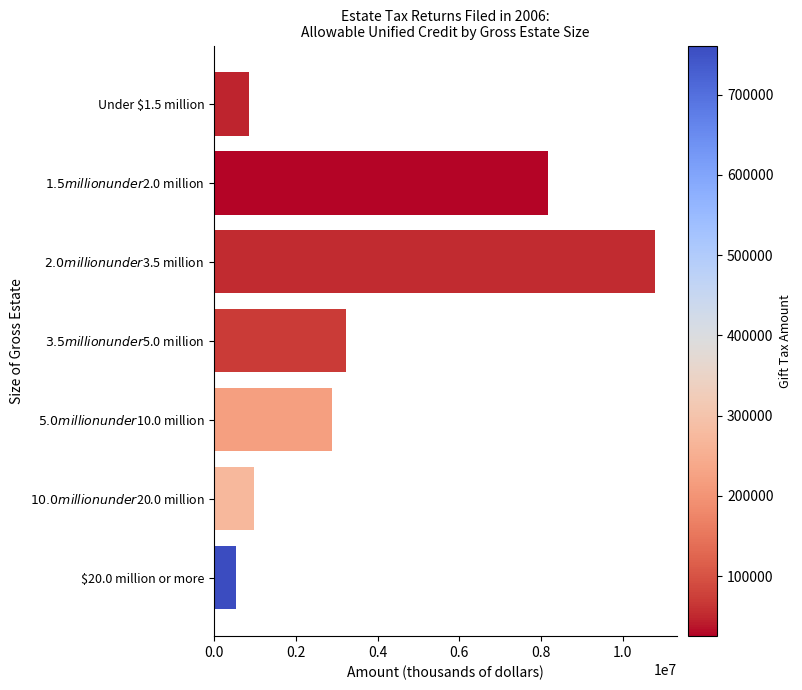

Reading bottom to top, what are all the values shown in this chart?

529494	969709	2887632	3228197	10780284	8176477	852346